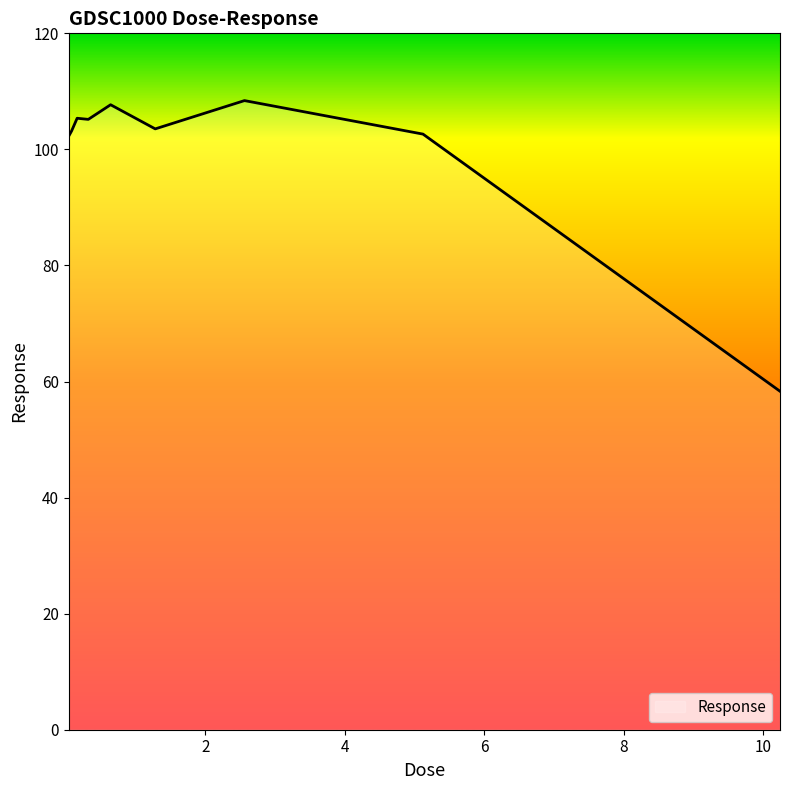

What is the maximum value shown in the chart?

108.4